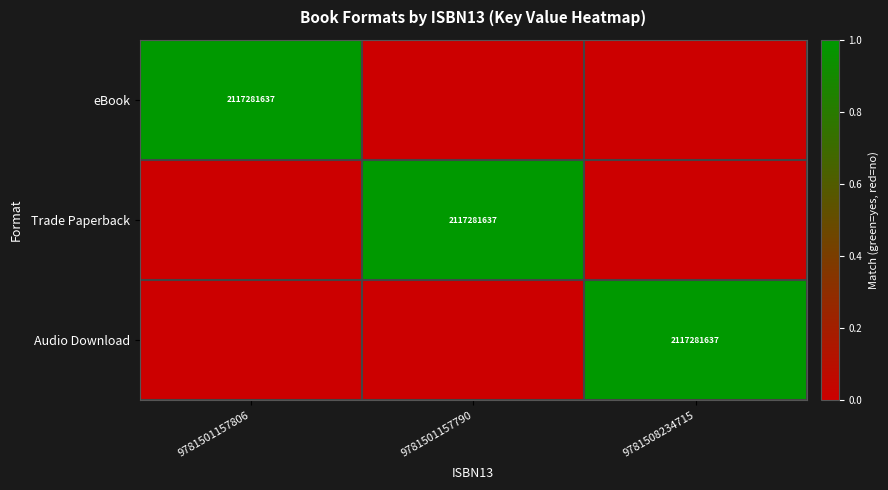

What is the spread (max minus min) of values at 9781501157790?

1